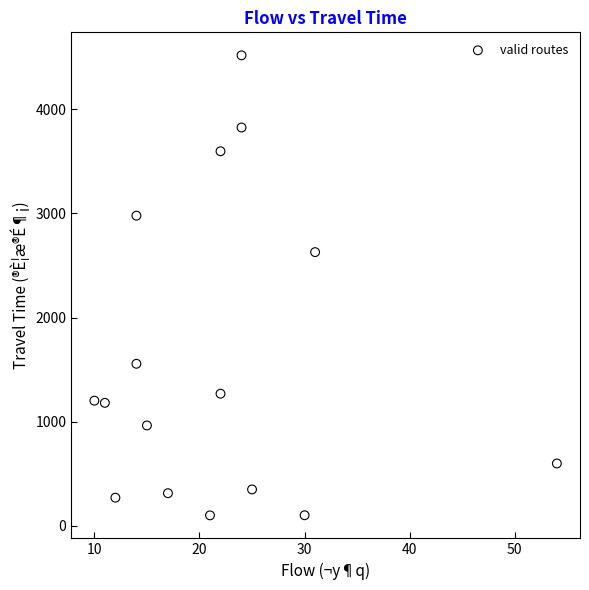

What is the range of X values (max minus min)?

44